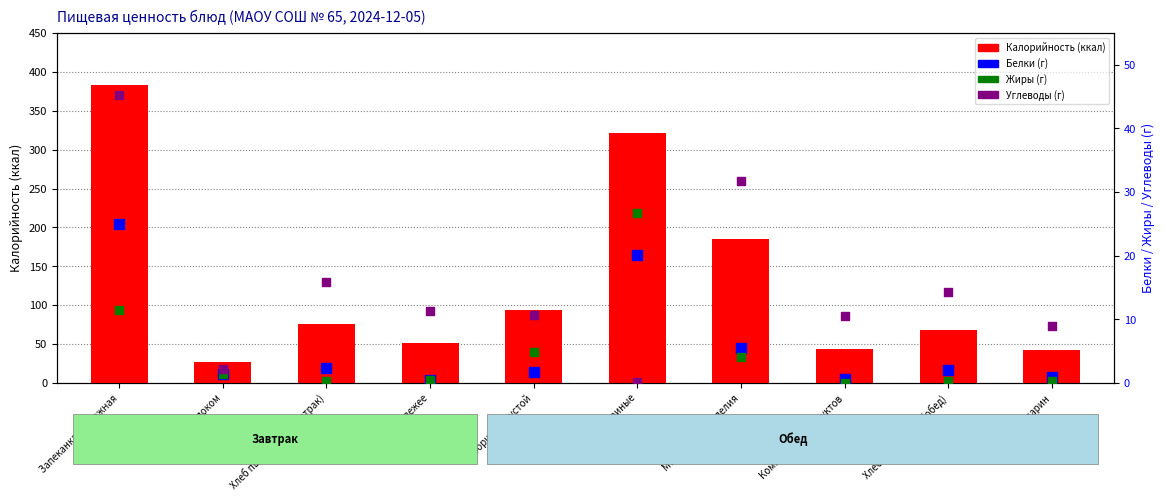

Which series has the largest total across all categories?

Калорийность (ккал)